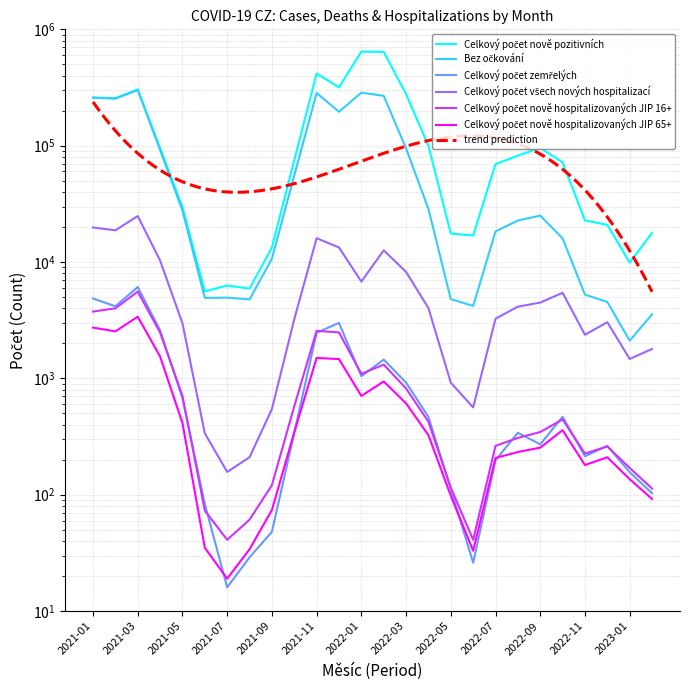

What is the value of the Bez očkování point at the 20th from the left?

22753